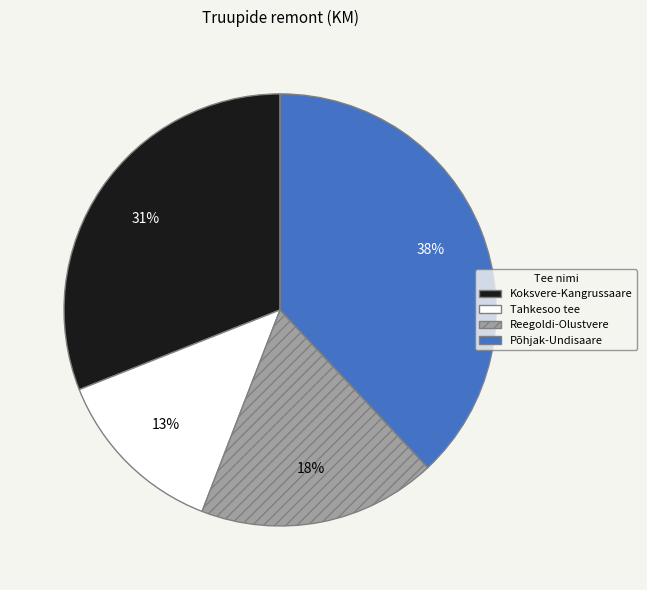

Is the sum of Koksvere-Kangrussaare and Tahkesoo tee greater than half?

No